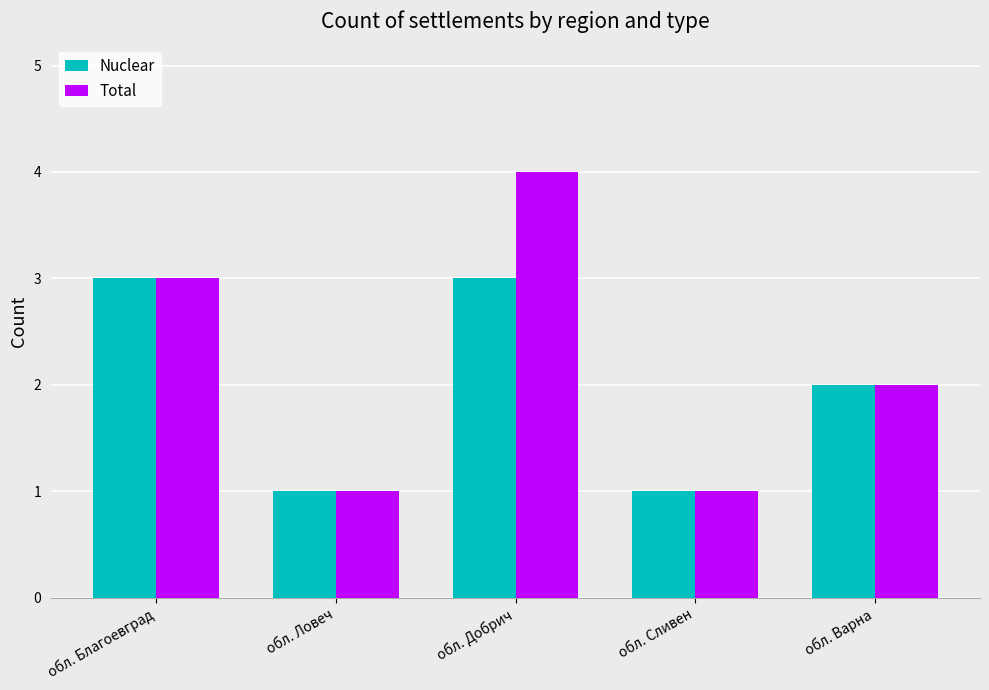

What is the average value of the Nuclear series?

2